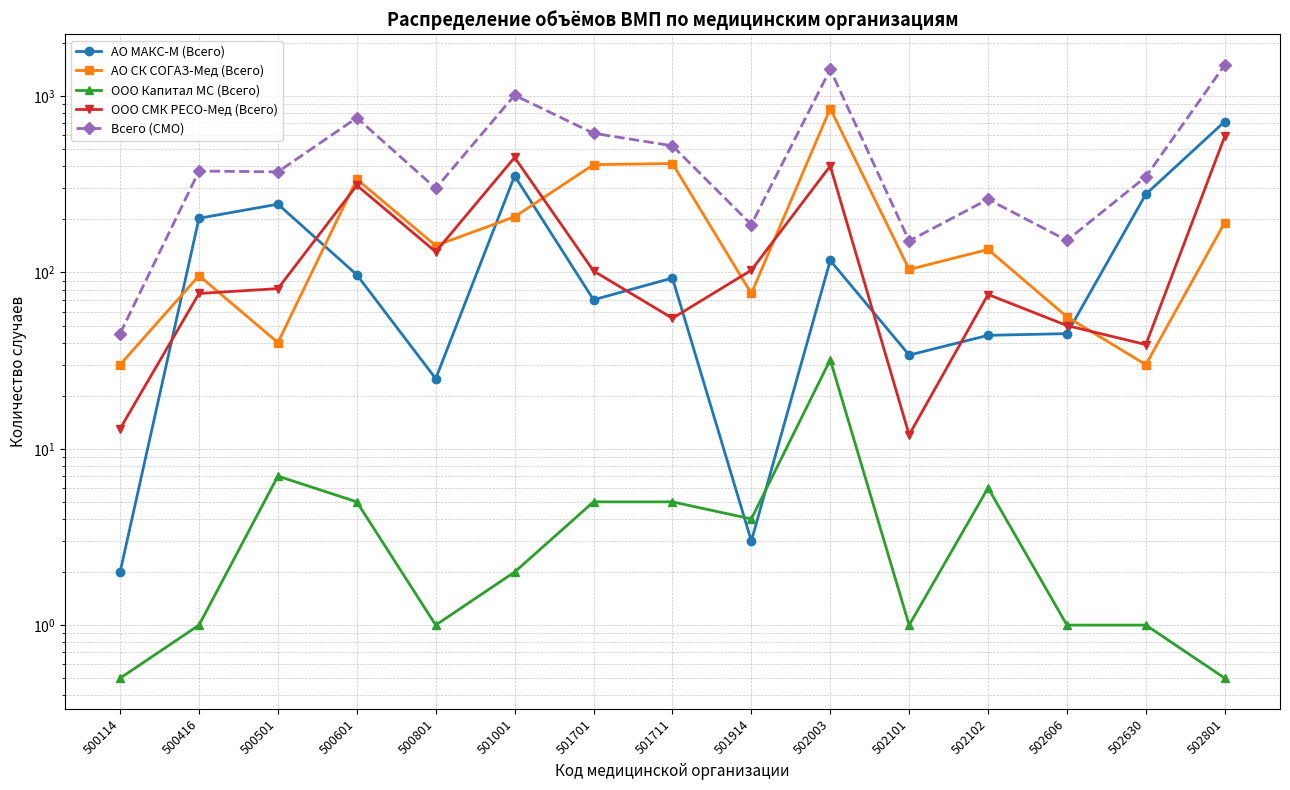

True or false: Всего (СМО) has a value of 64.2 at 502101.

False